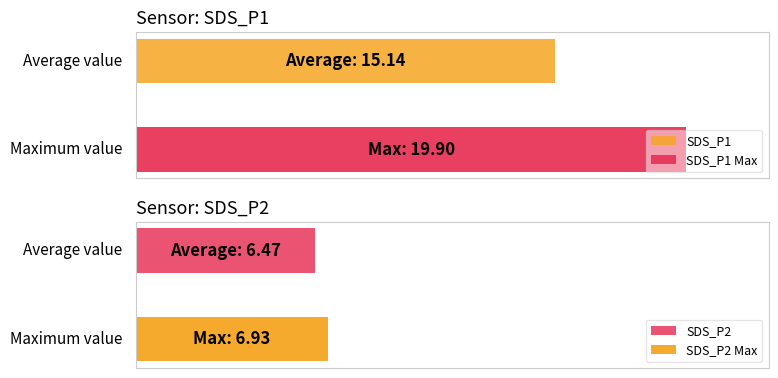

Is it true that SDS_P2 equals 10.0 at 2021/07/09 00:05?

False